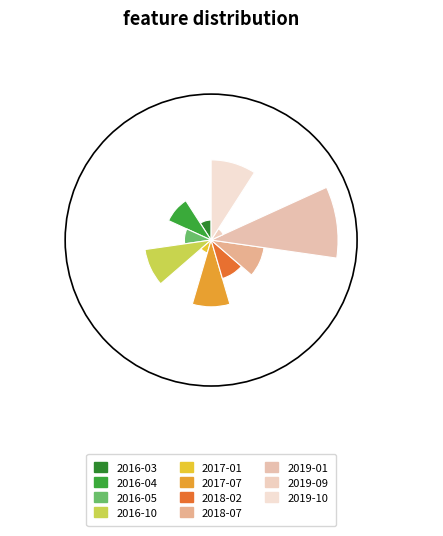

Combined, what portion of the pie is 2016-10 and 2018-07?

21.7%